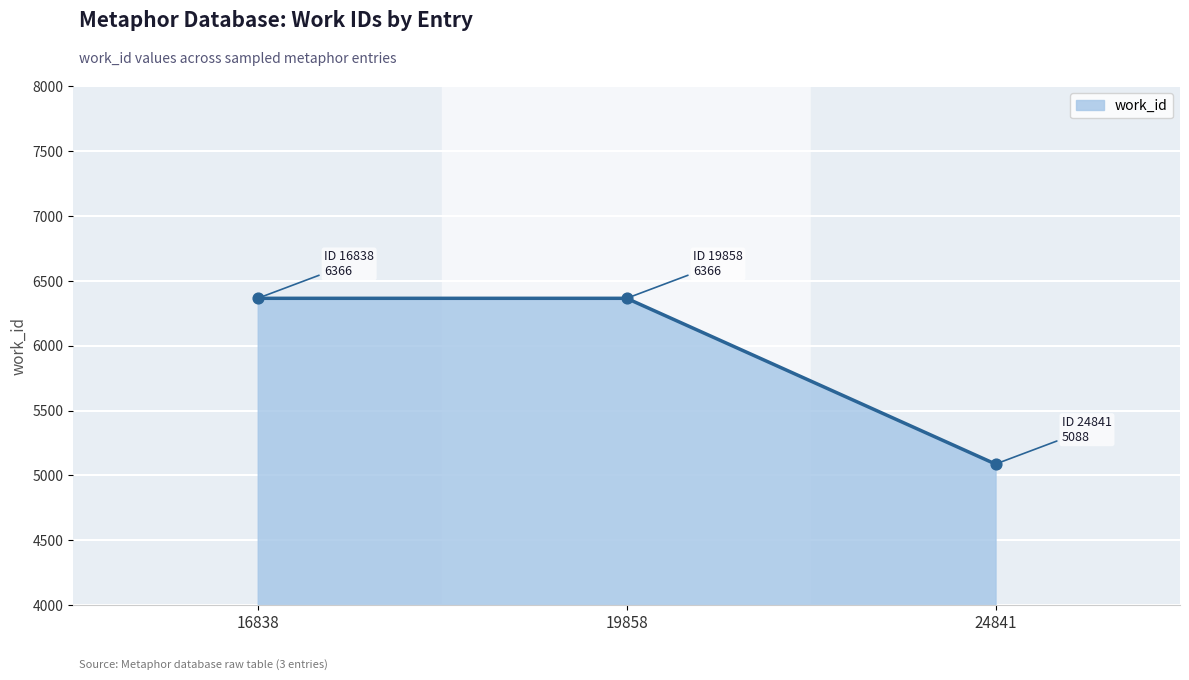

Which has a higher value, 24841 or 19858?

19858